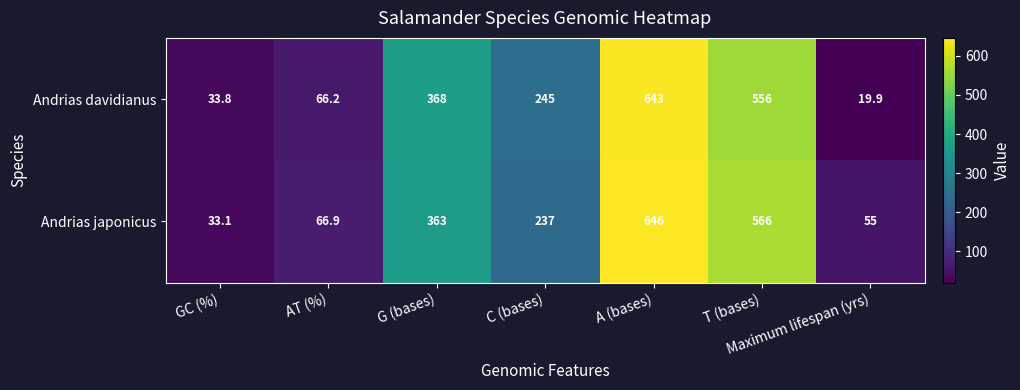

What is the sum of the Andrias davidianus values at G (bases) and C (bases)?

613.0